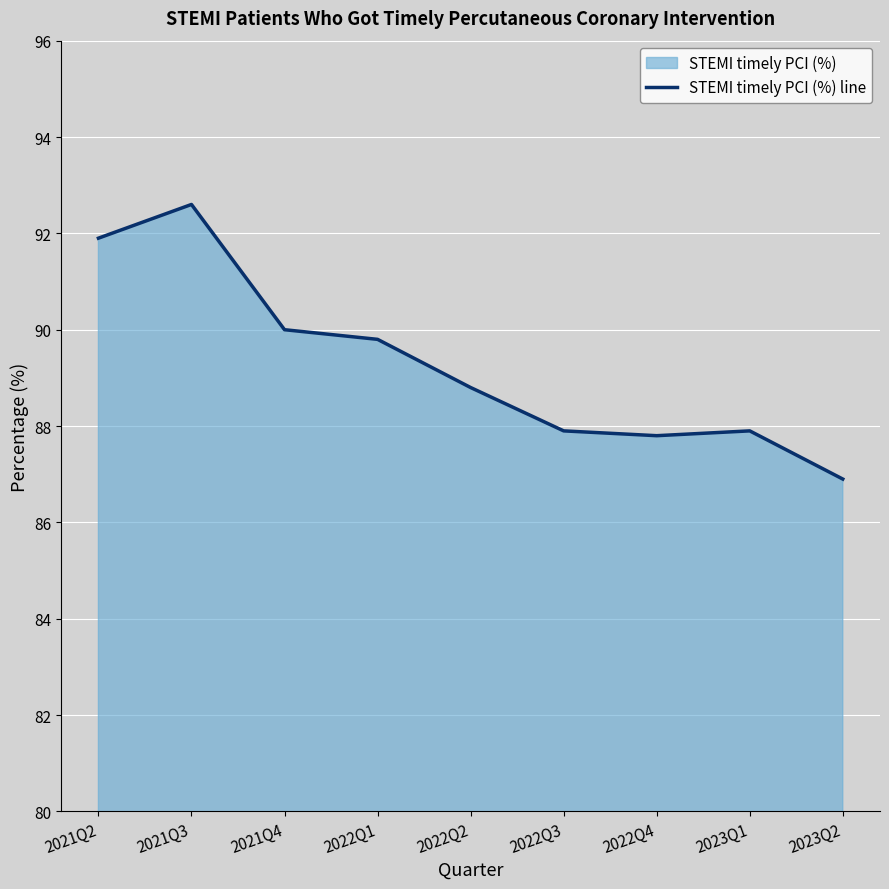

What position from the left is 2022Q2?

5